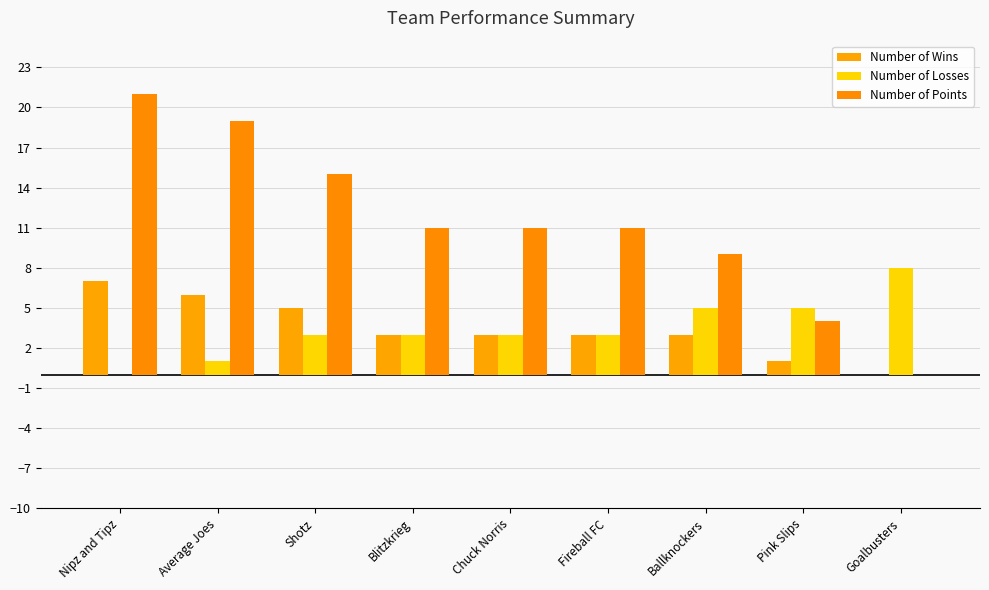

What is the difference between the highest and lowest values at Chuck Norris?

8